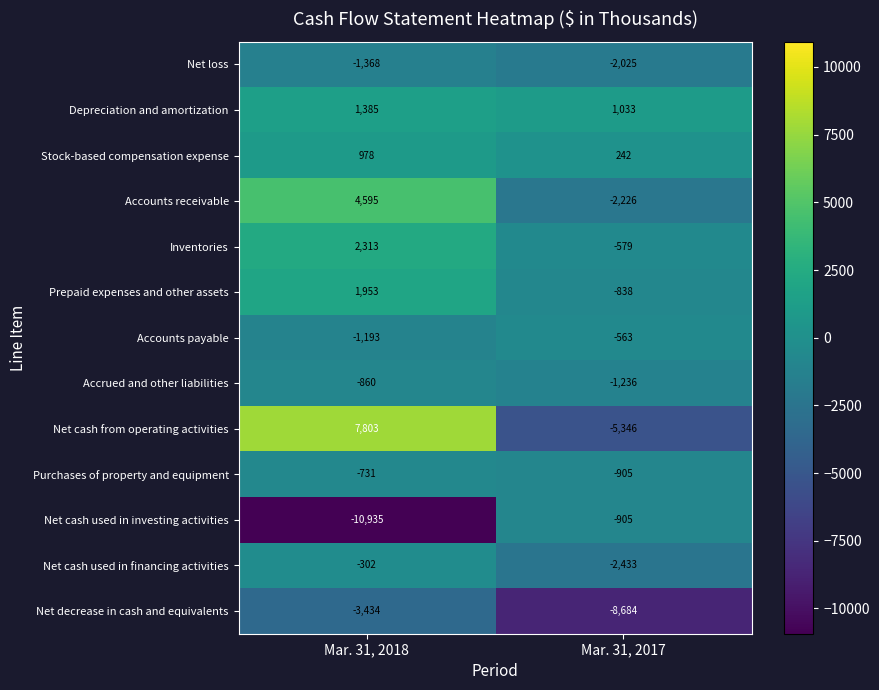

What is the spread (max minus min) of values at Mar. 31, 2018?

18738